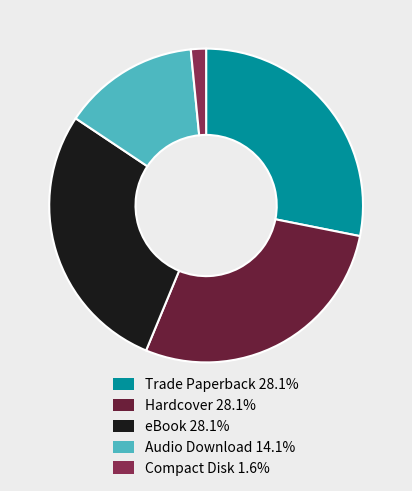

Approximately how many times larger is the value at eBook 28.1% compared to Trade Paperback 28.1%?

1.0